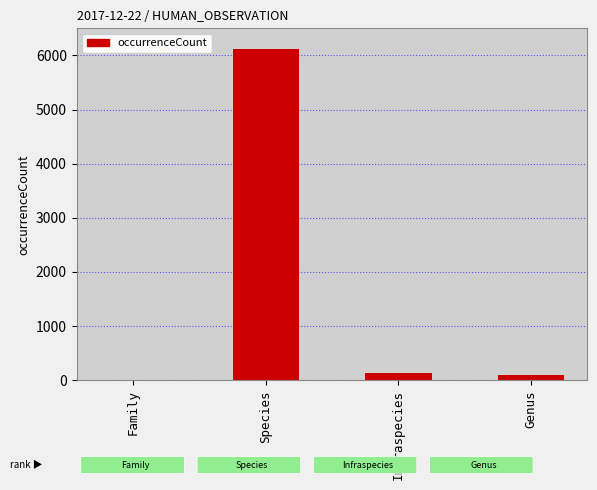

At which category does the chart reach its peak across all series?

Species